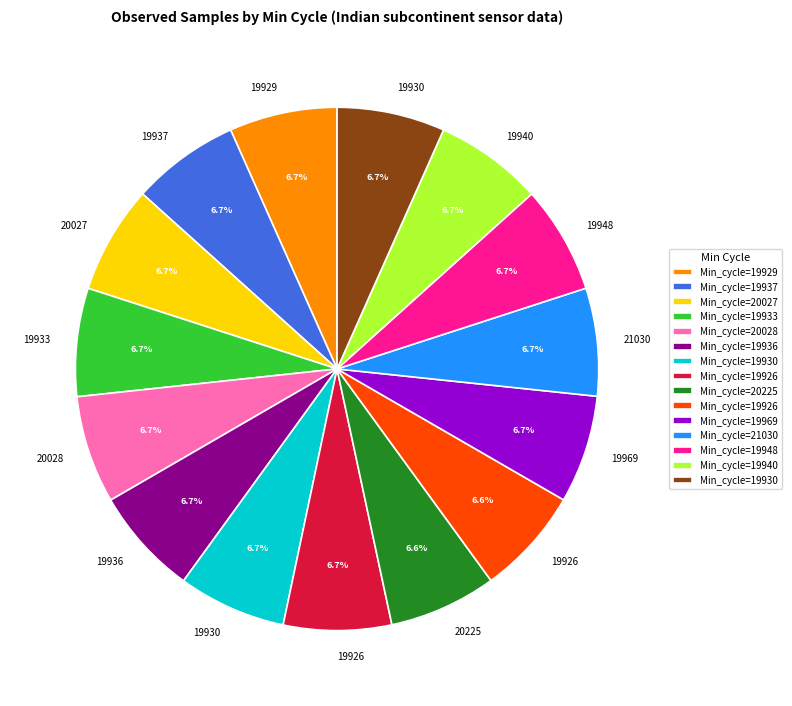

To the nearest percent, what is the average slice percentage?

7%